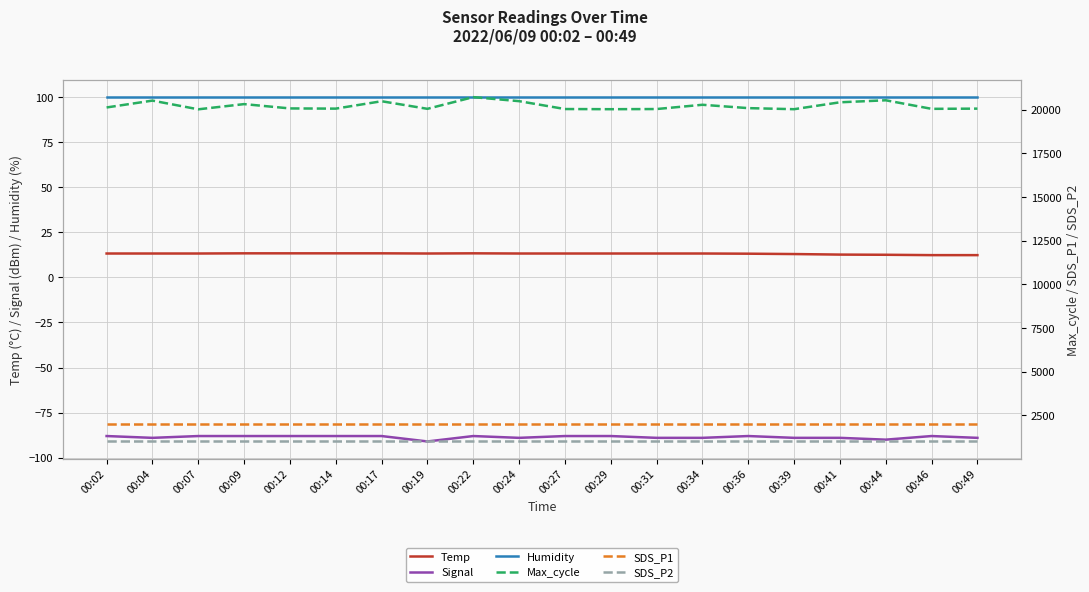

Is this an area chart (filled region under the line)?

No